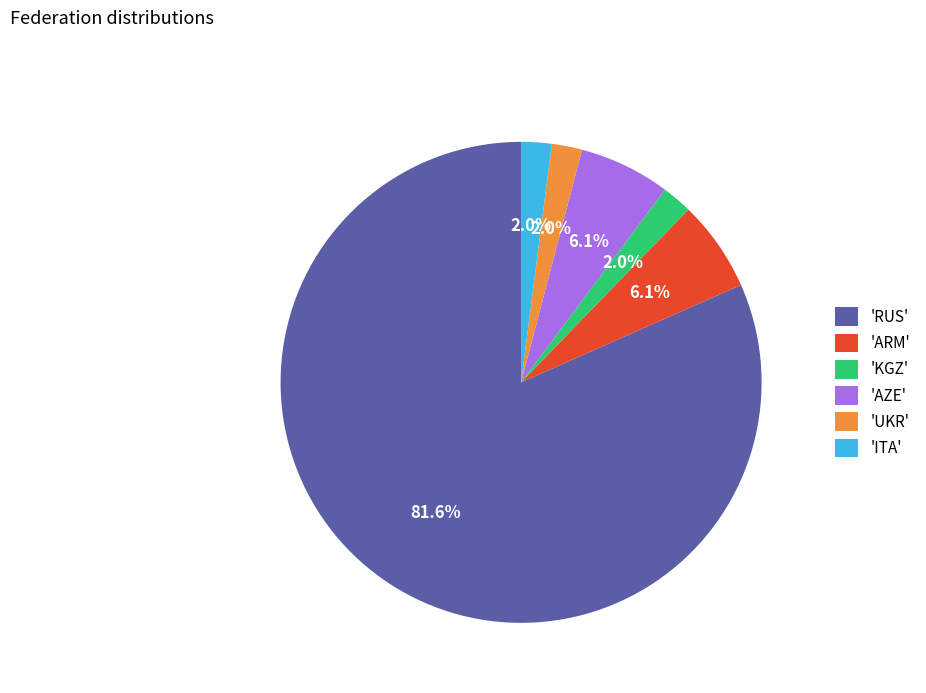

How many segments does this pie chart have?

6